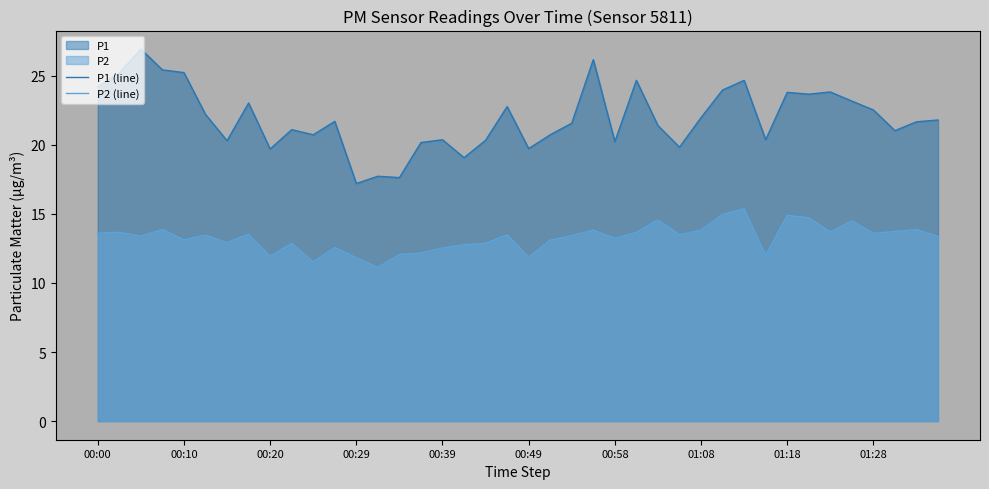

Is the value of P1 (line) at 29 greater than the value of P2 (line) at 00:39?

Yes